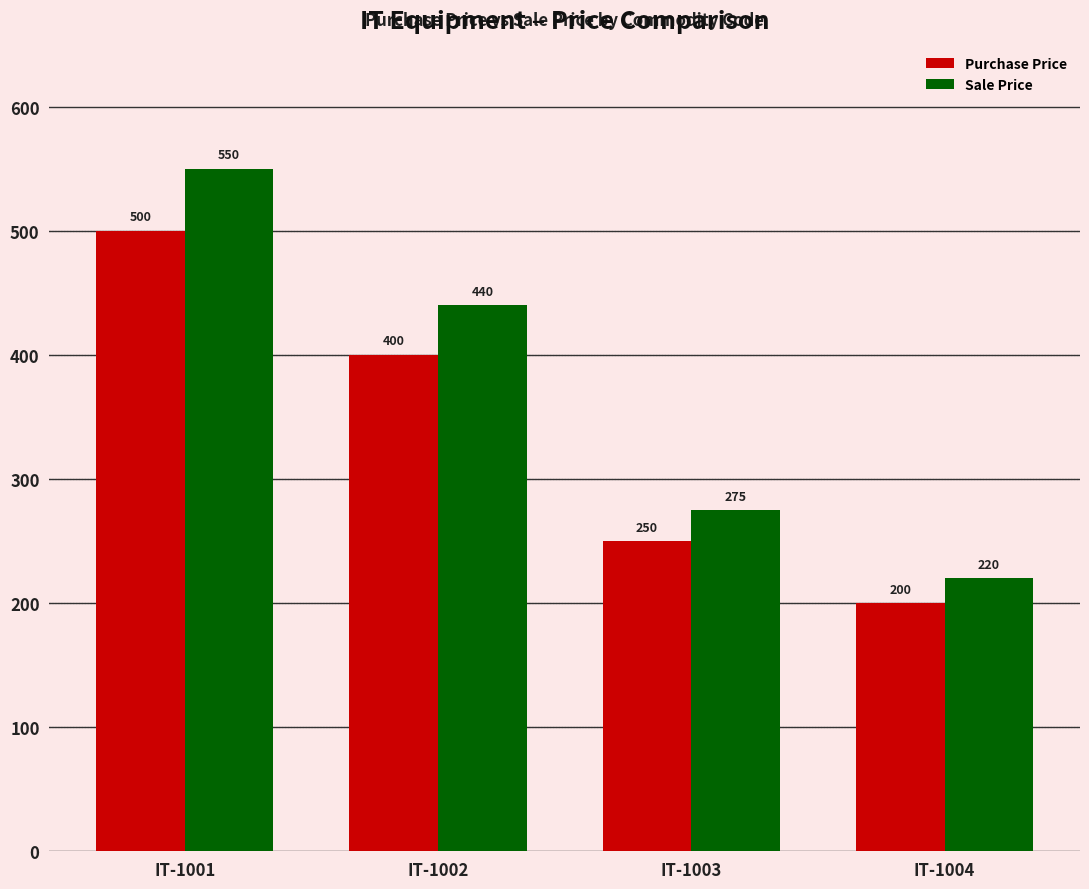

True or false: Sale Price has a value of 729 at IT-1001.

False